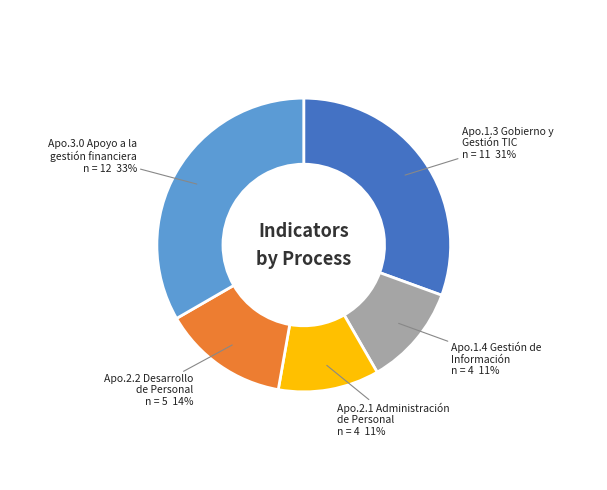

Between Apo.3.0 Apoyo a la gestión financiera and Apo.2.1 Administración de Personal, which is larger?

Apo.3.0 Apoyo a la gestión financiera